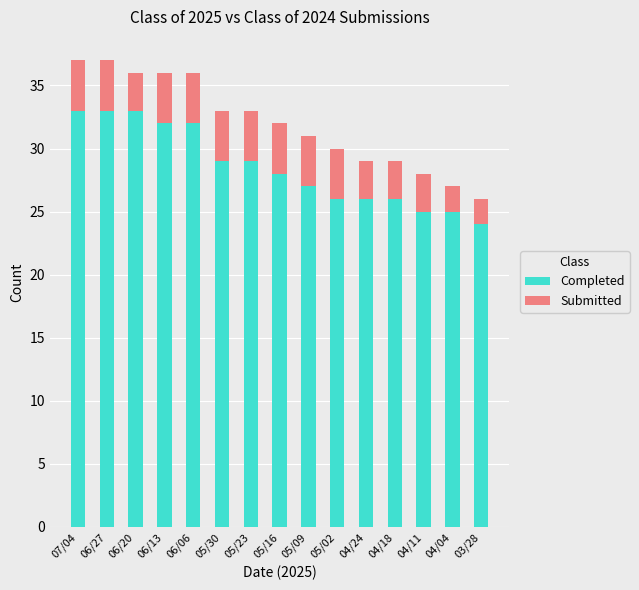

How many data points in Completed are less than 28?

7